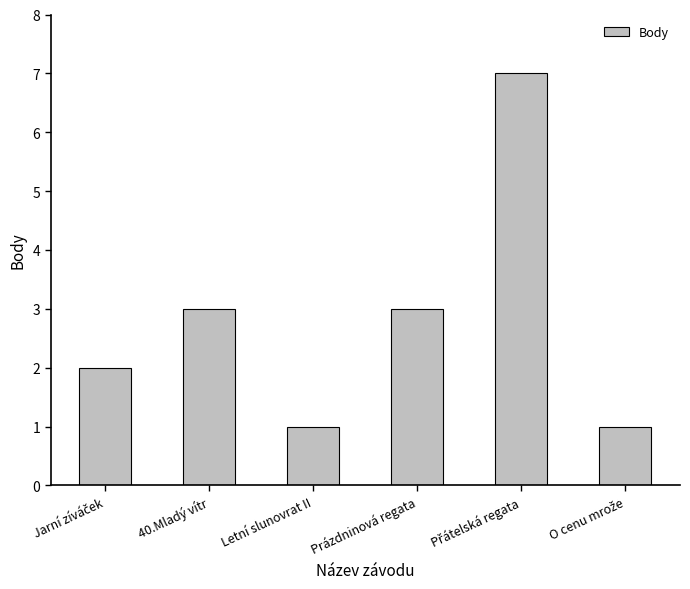

What is the greatest value displayed?

7